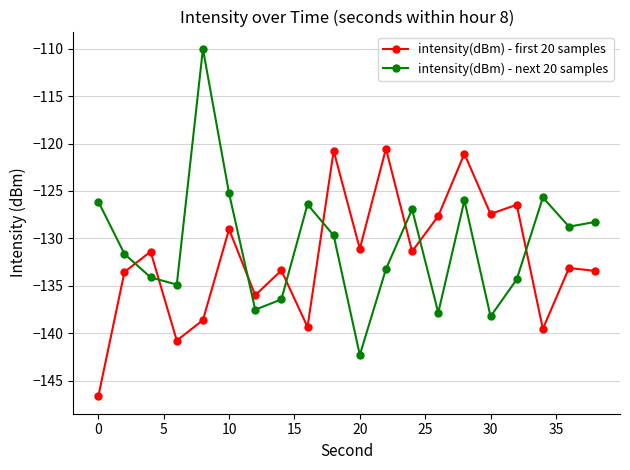

How many times do intensity(dBm) - first 20 samples and intensity(dBm) - next 20 samples cross each other?

8